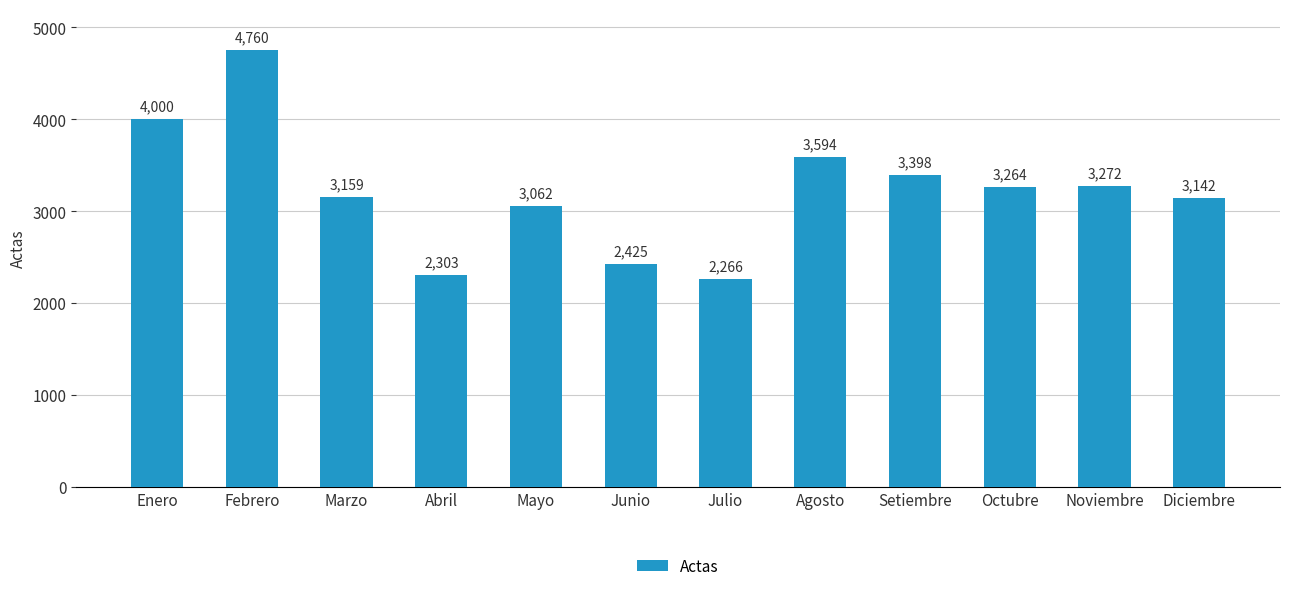

Does the chart contain stacked bars?

No